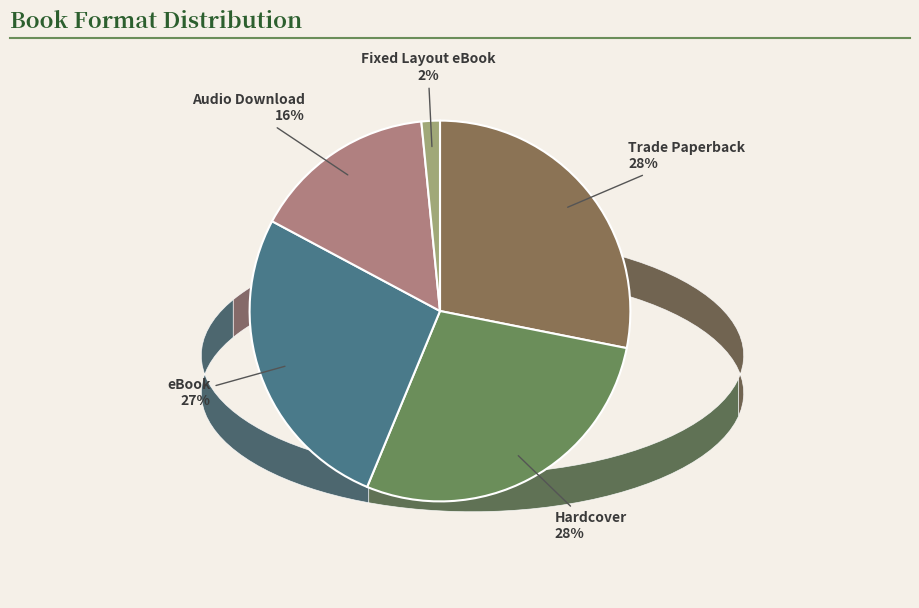

To the nearest percent, what percentage of the pie is Audio Download?

16%